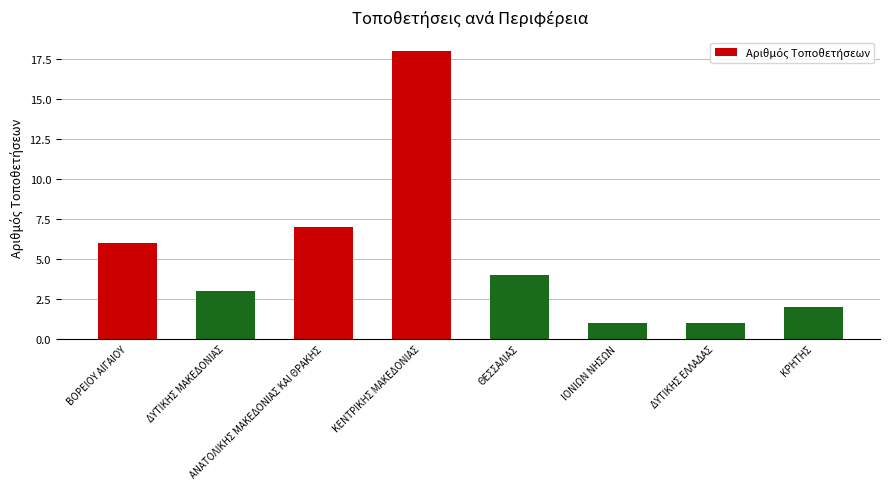

Which label corresponds to the largest value in the chart?

ΚΕΝΤΡΙΚΗΣ ΜΑΚΕΔΟΝΙΑΣ